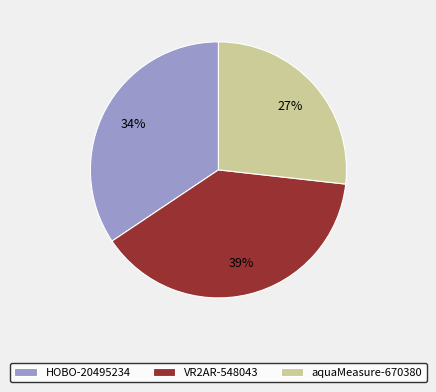

Combined, do HOBO-20495234 and aquaMeasure-670380 account for over 50%?

Yes